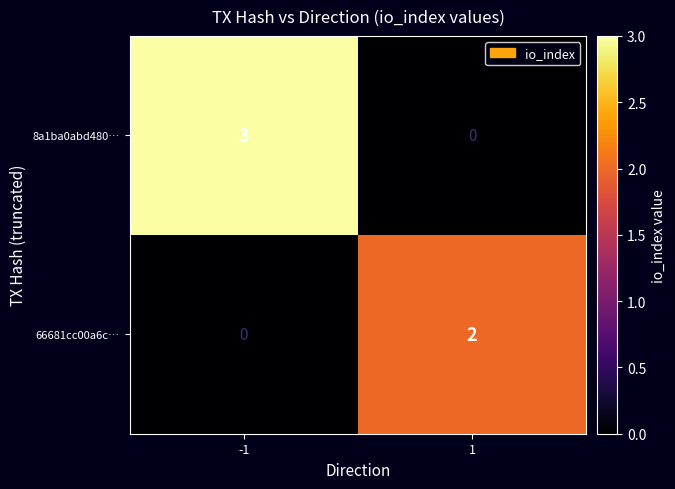

What is the difference between the maximum and minimum values in the 8a1ba0abd480… series?

3